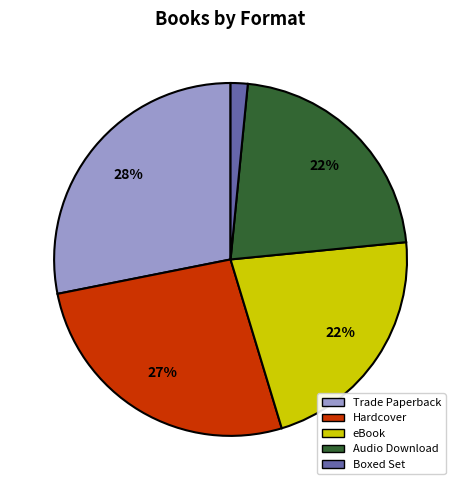

How many slices are in this pie chart?

5